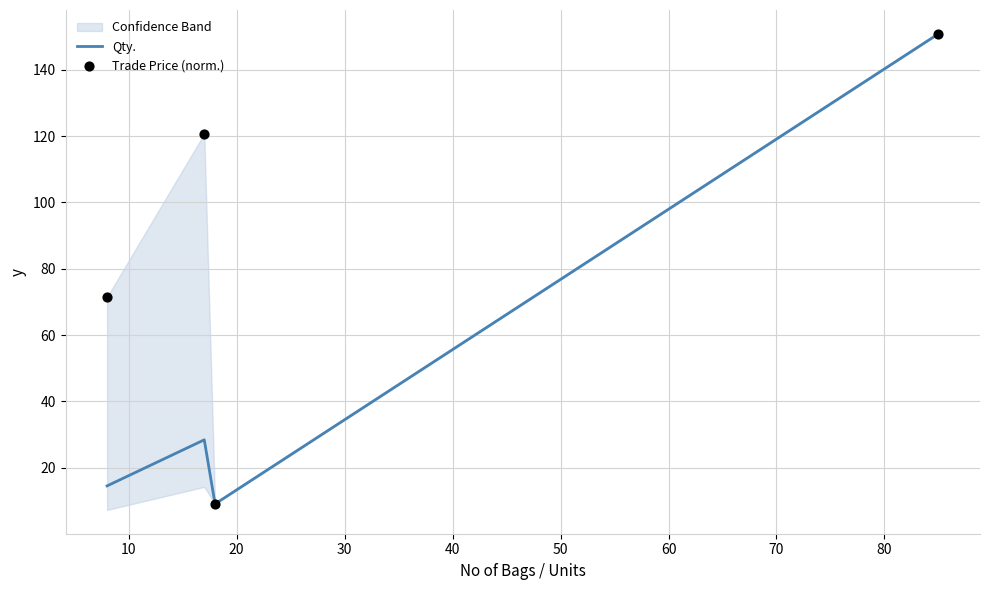

At how many categories does at least one series exceed 33?

3